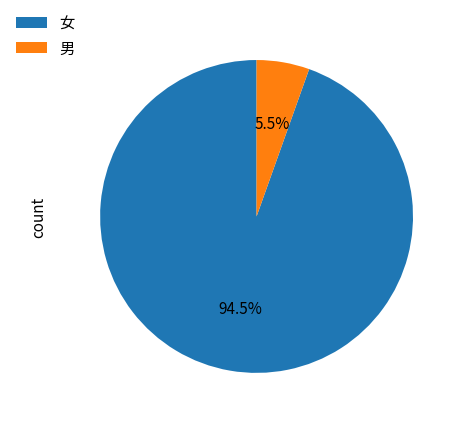

Which category has the biggest portion of the pie?

女